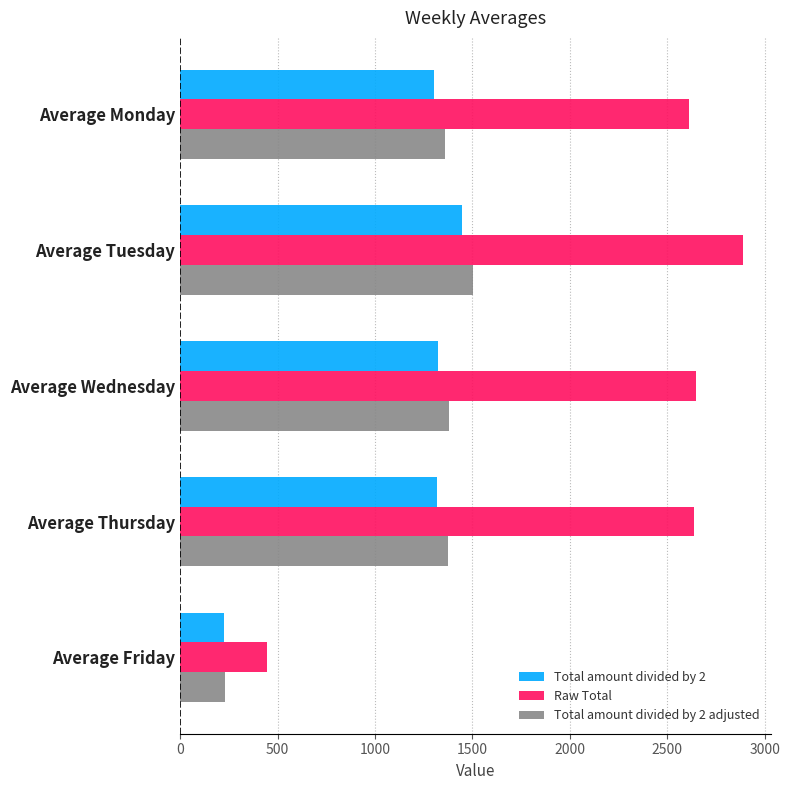

Between Average Tuesday and Average Friday, which series saw the biggest shift?

Raw Total